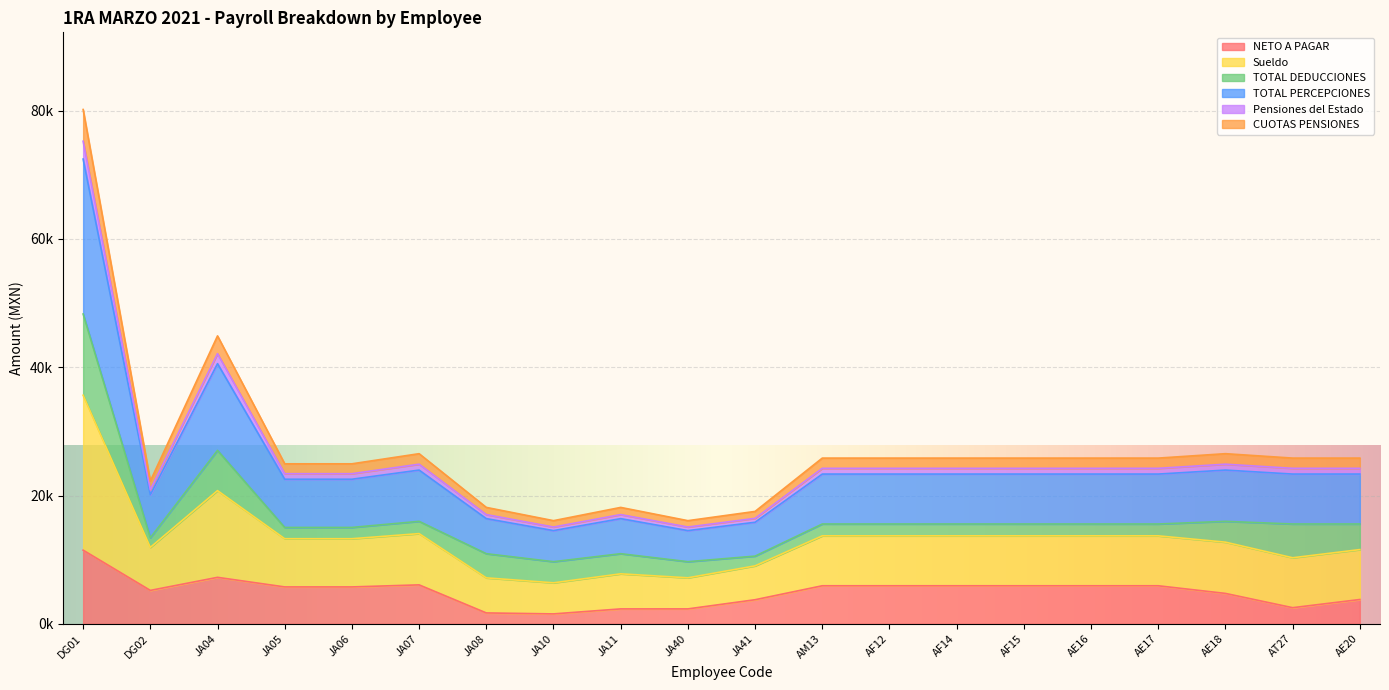

At how many categories does at least one series exceed 65103?

1